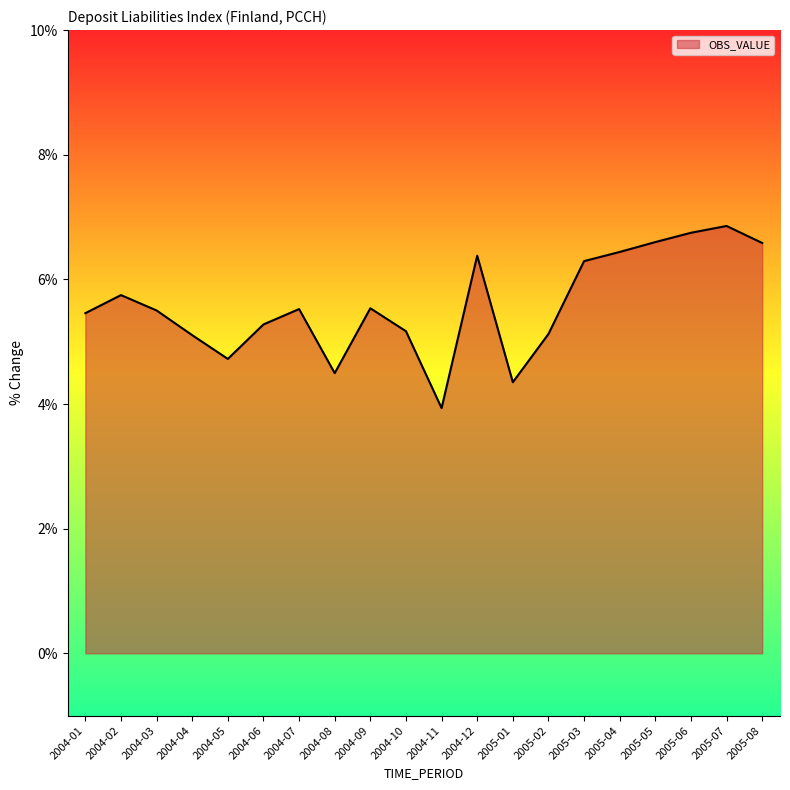

Where is the first local maximum?

2004-02